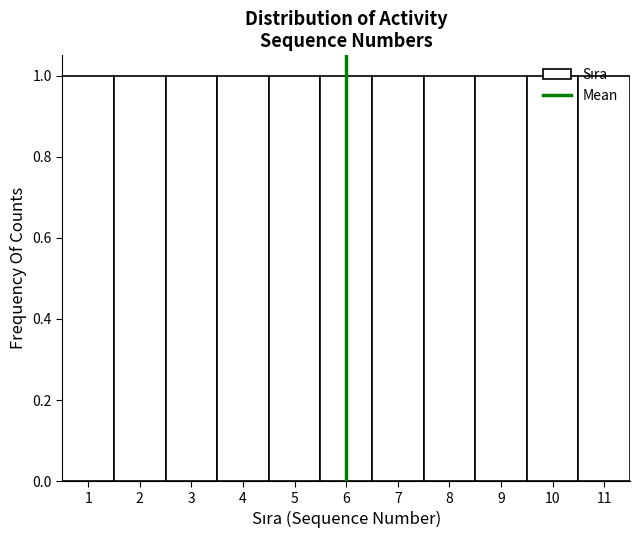

Reading left to right, transcribe this chart: for each bar, give the range it covers on the x-axis and its height. The values are not printed on the chart, so give them approximately, as read against the axis.

0.5 to 1.5: 1
1.5 to 2.5: 1
2.5 to 3.5: 1
3.5 to 4.5: 1
4.5 to 5.5: 1
5.5 to 6.5: 1
6.5 to 7.5: 1
7.5 to 8.5: 1
8.5 to 9.5: 1
9.5 to 10.5: 1
10.5 to 11.5: 1